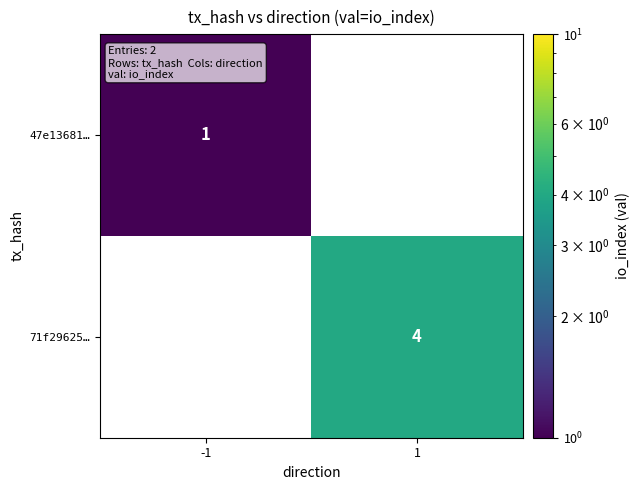

True or false: 71f29625… has a value of 4 at 1.

True